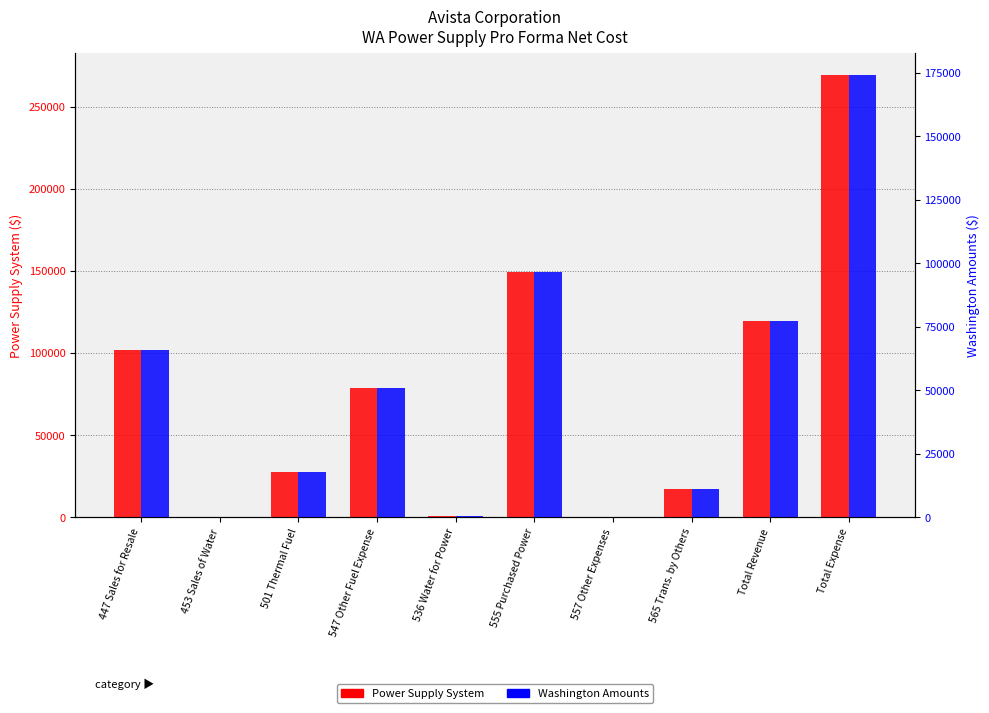

The value of Washington Amounts at 547 Other Fuel Expense is 88589. True or false?

False